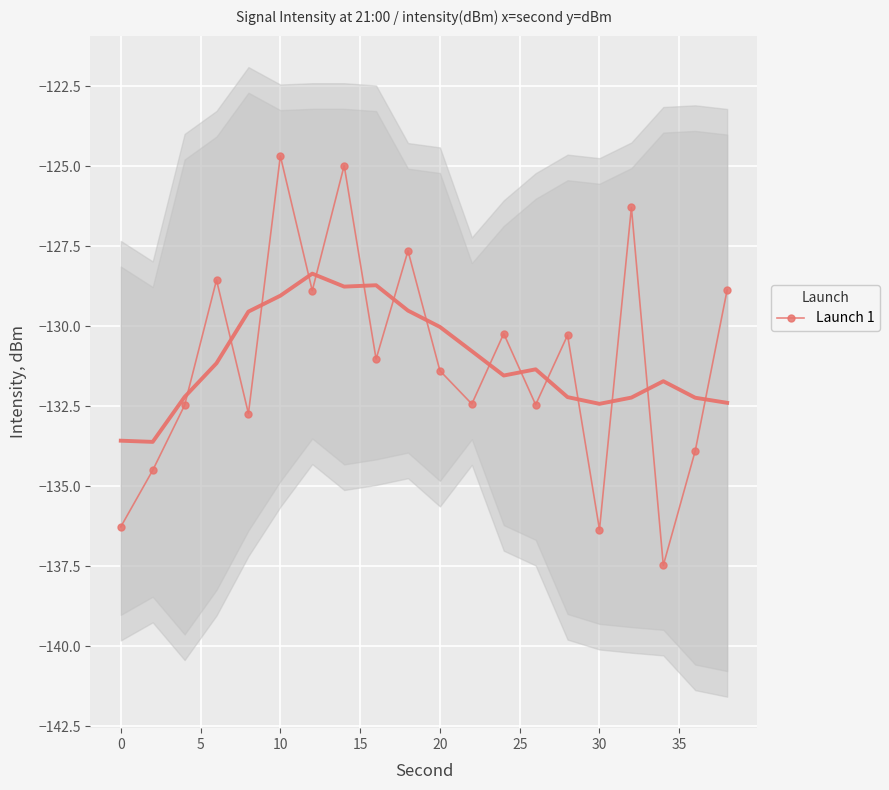

Reading right to left, extract all data points from this chart.

-128.9	-133.9	-137.5	-126.3	-136.4	-130.3	-132.5	-130.2	-132.4	-131.4	-127.6	-131.0	-125.0	-128.9	-124.7	-132.7	-128.6	-132.5	-134.5	-136.3